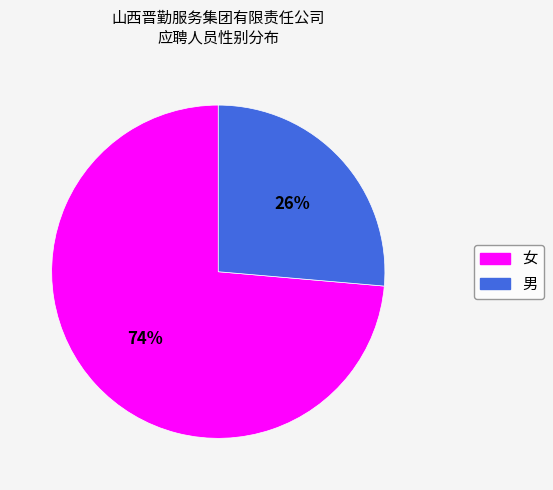

Is there any slice that represents more than half of the pie?

Yes